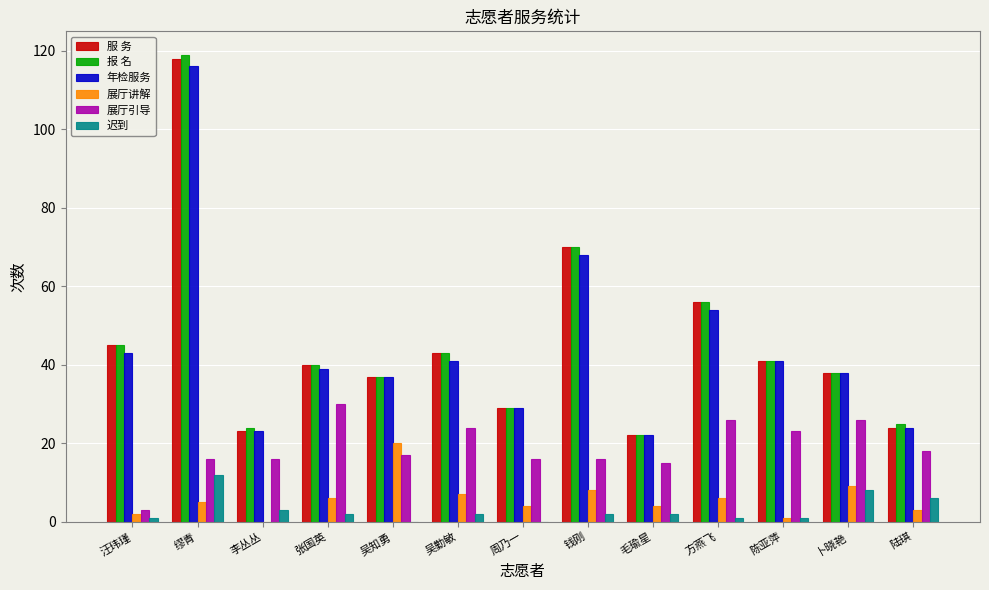

At which category is the sum across all series the highest?

缪青